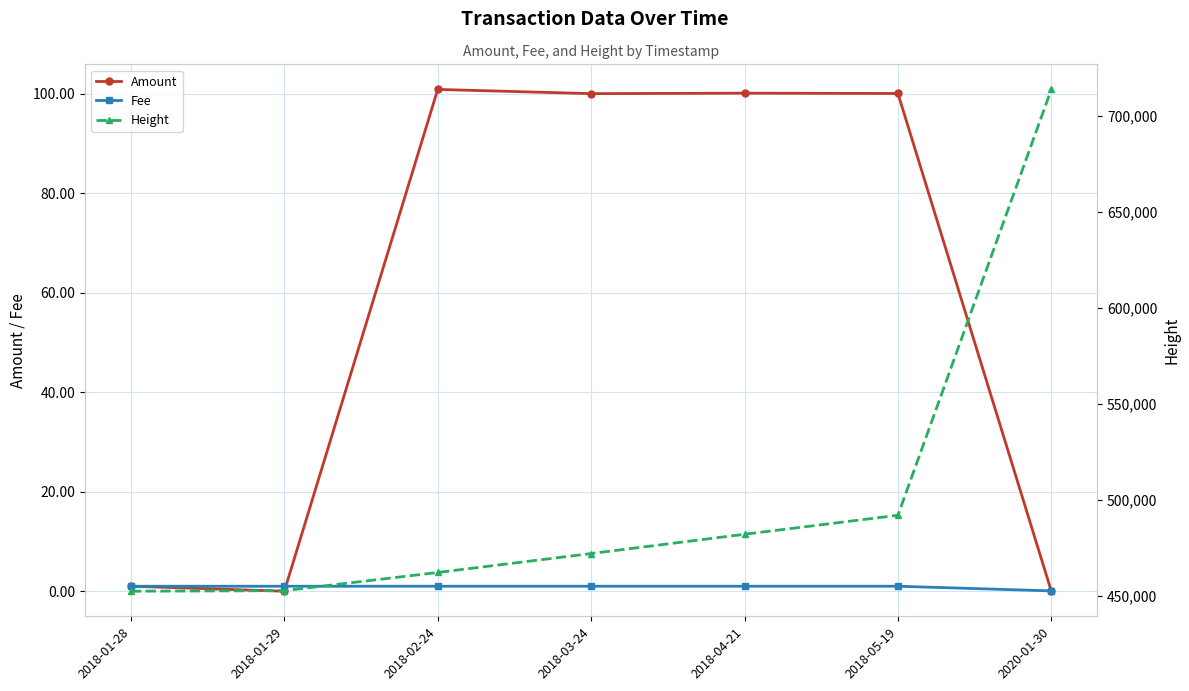

What value does the Height series have at 2020-01-30?

713862.0